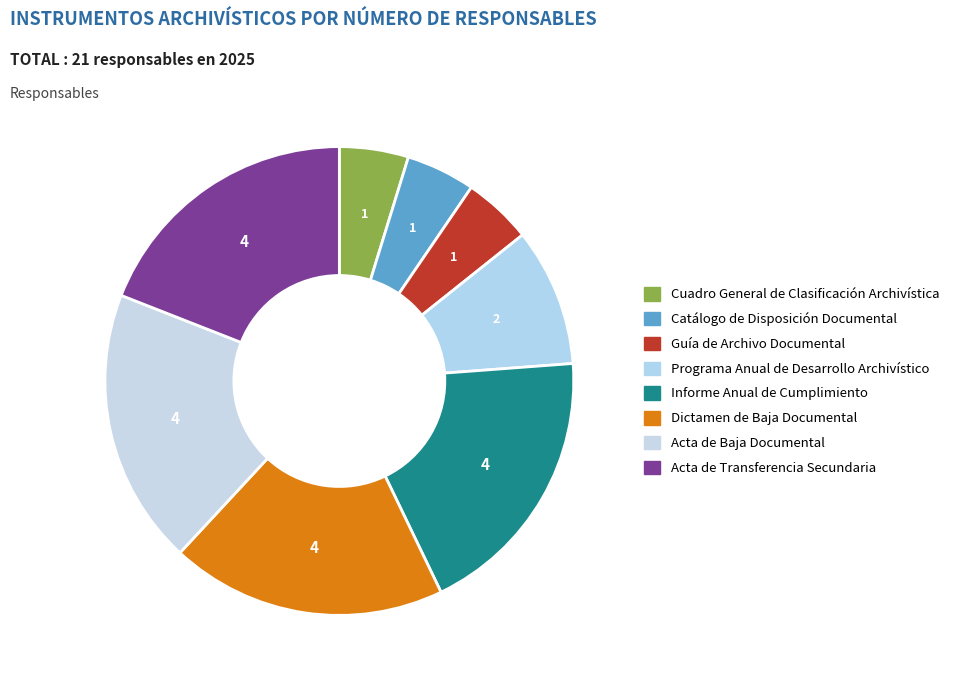

Is the sum of Acta de Transferencia Secundaria and Informe Anual de Cumplimiento greater than half?

No